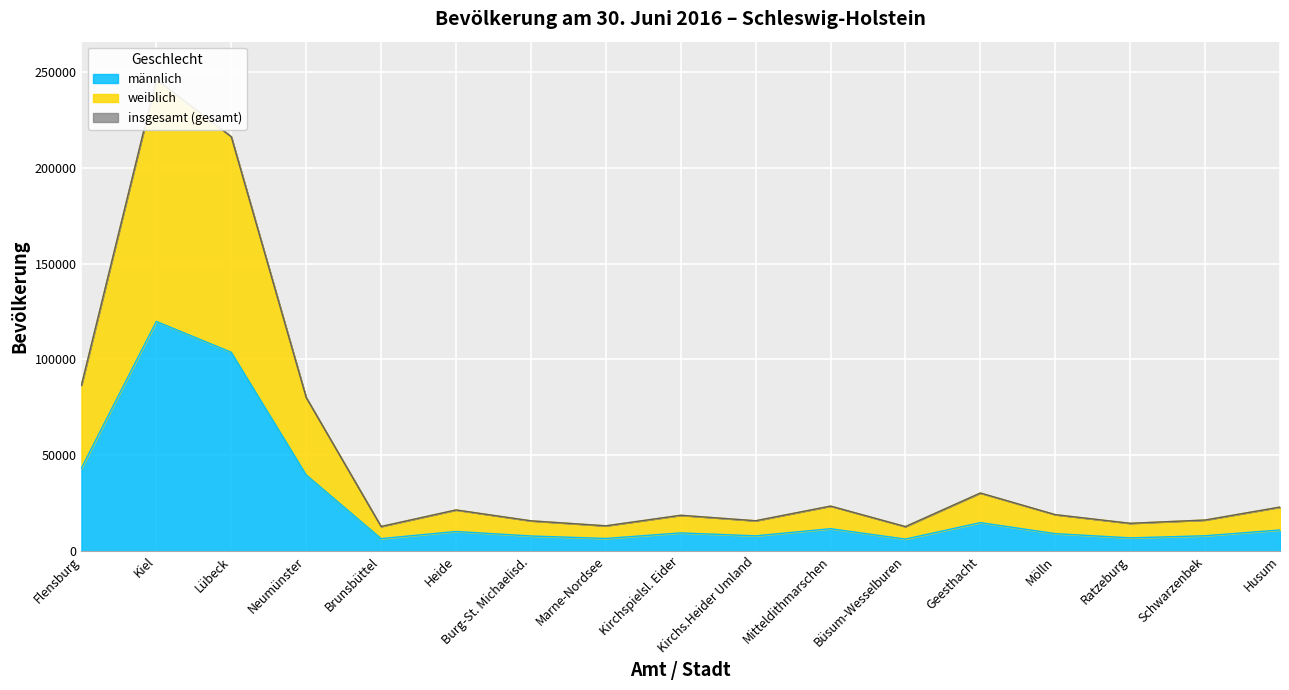

Is it true that männlich equals 7897 at Kirchs.Heider Umland?

True